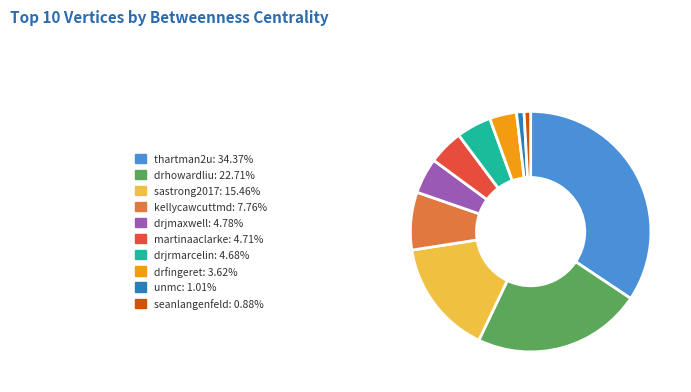

Is there a majority slice in this chart?

No